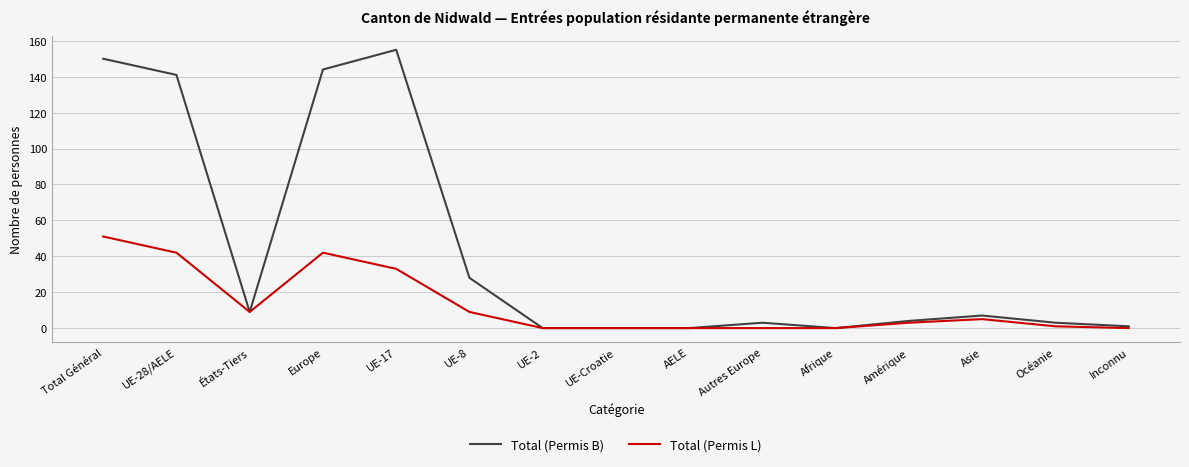

How many distinct data groups are displayed?

2